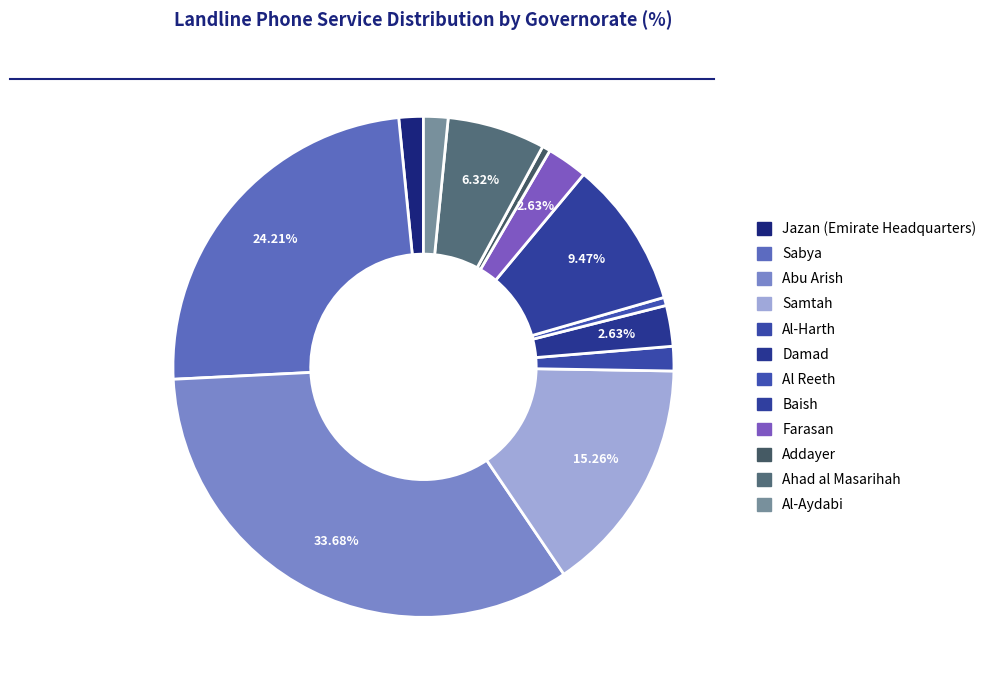

What percentage is the Sabya slice, to the nearest percent?

24%